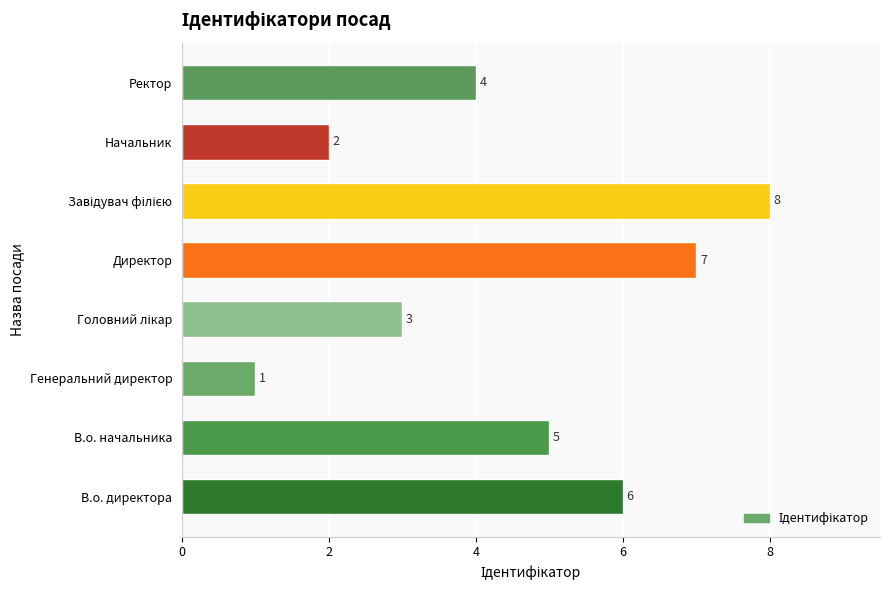

Is it true that the value at Директор is 7?

True